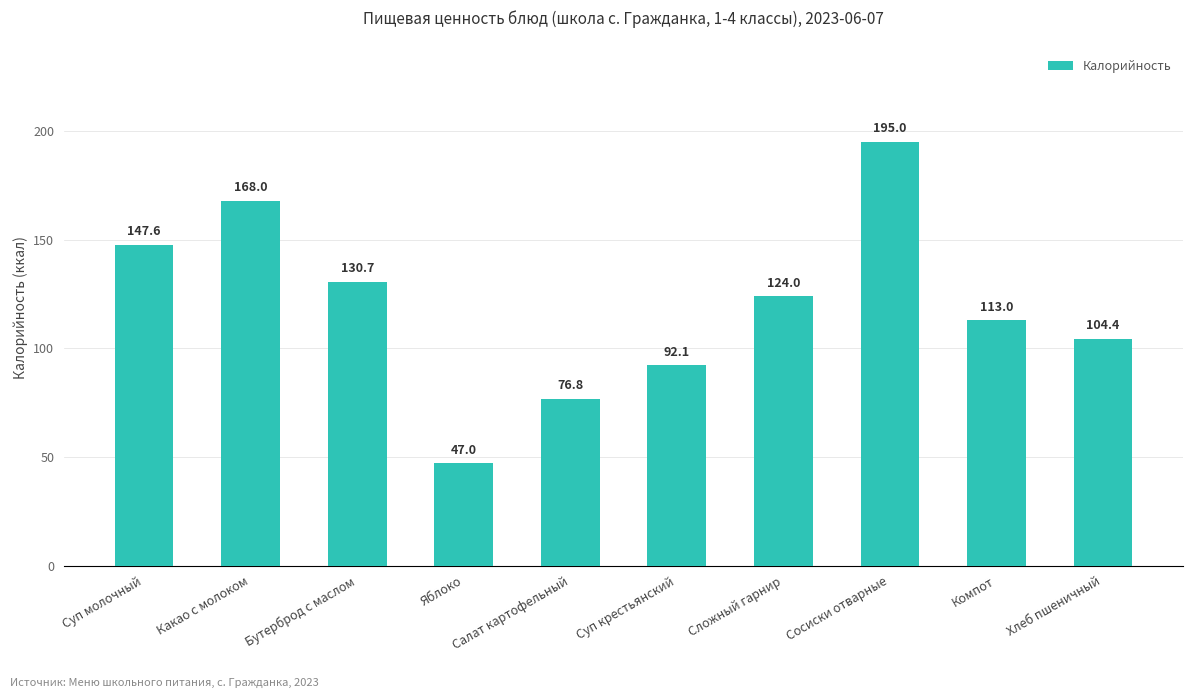

What is the greatest value displayed?

195.0